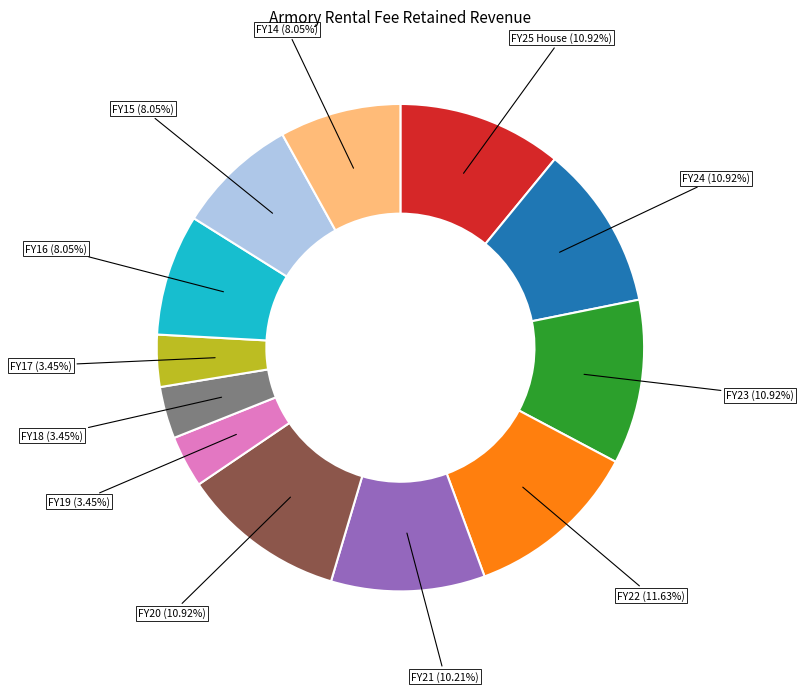

To the nearest percent, what percentage of the pie is FY16?

8%